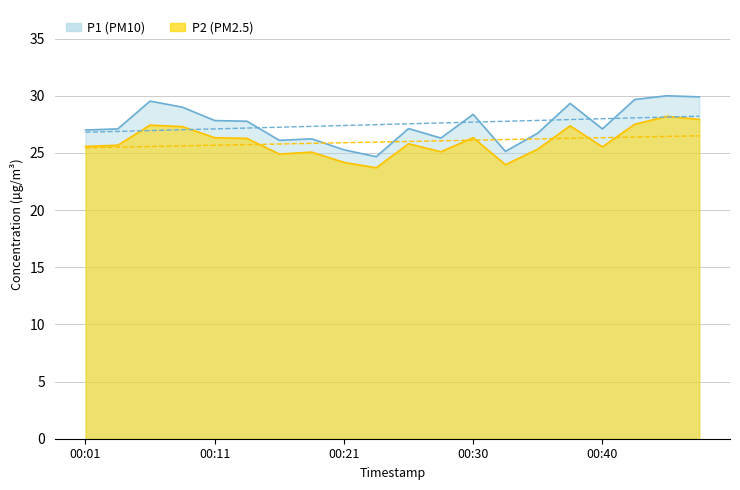

The value of P2 at 00:08 is 13.2. True or false?

False